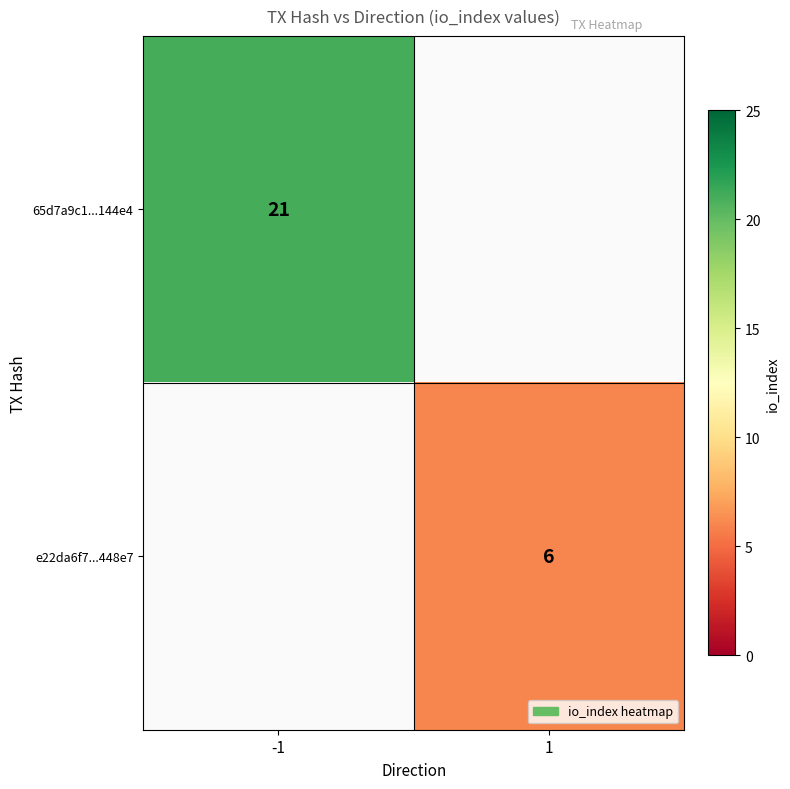

The 65d7a9c1...144e4 series shows 8 at -1. True or false?

False